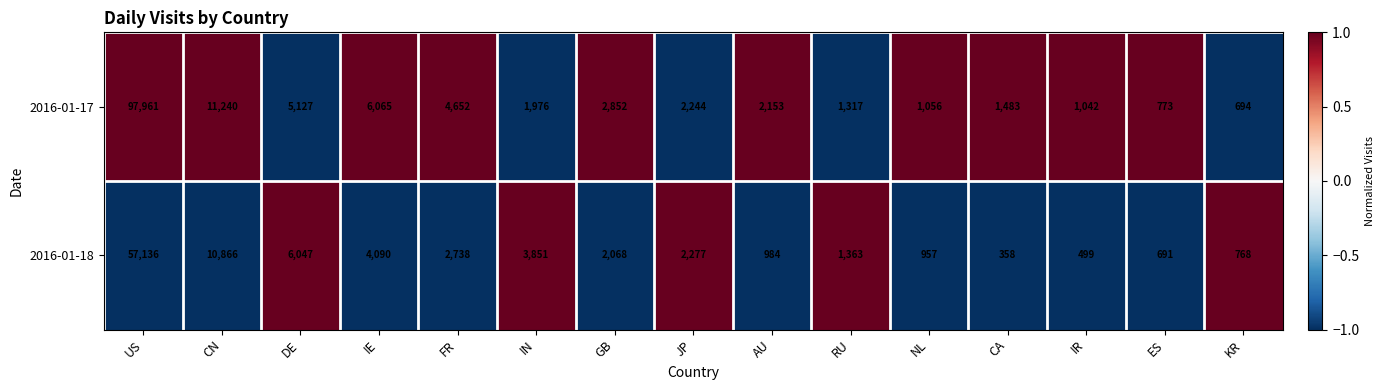

Which series has the largest range (max minus min)?

2016-01-17